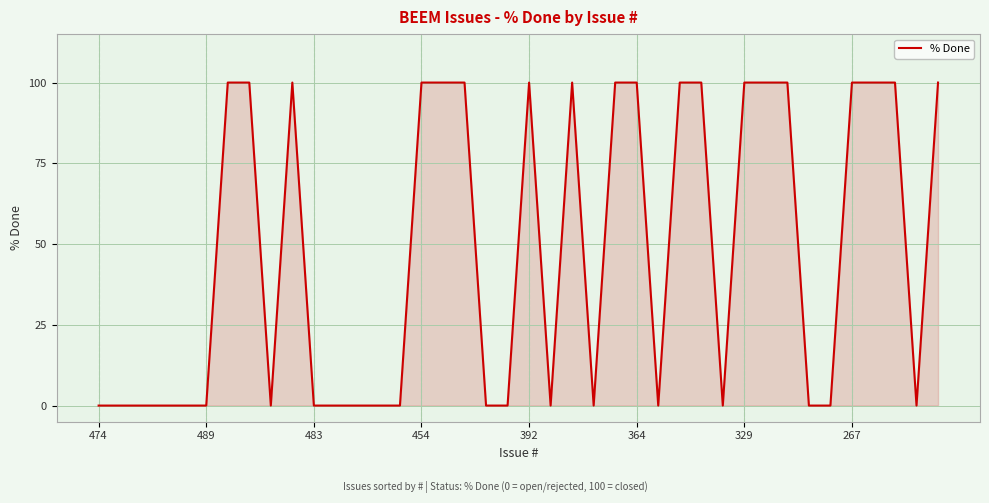

What is the difference between the maximum and minimum values?

100